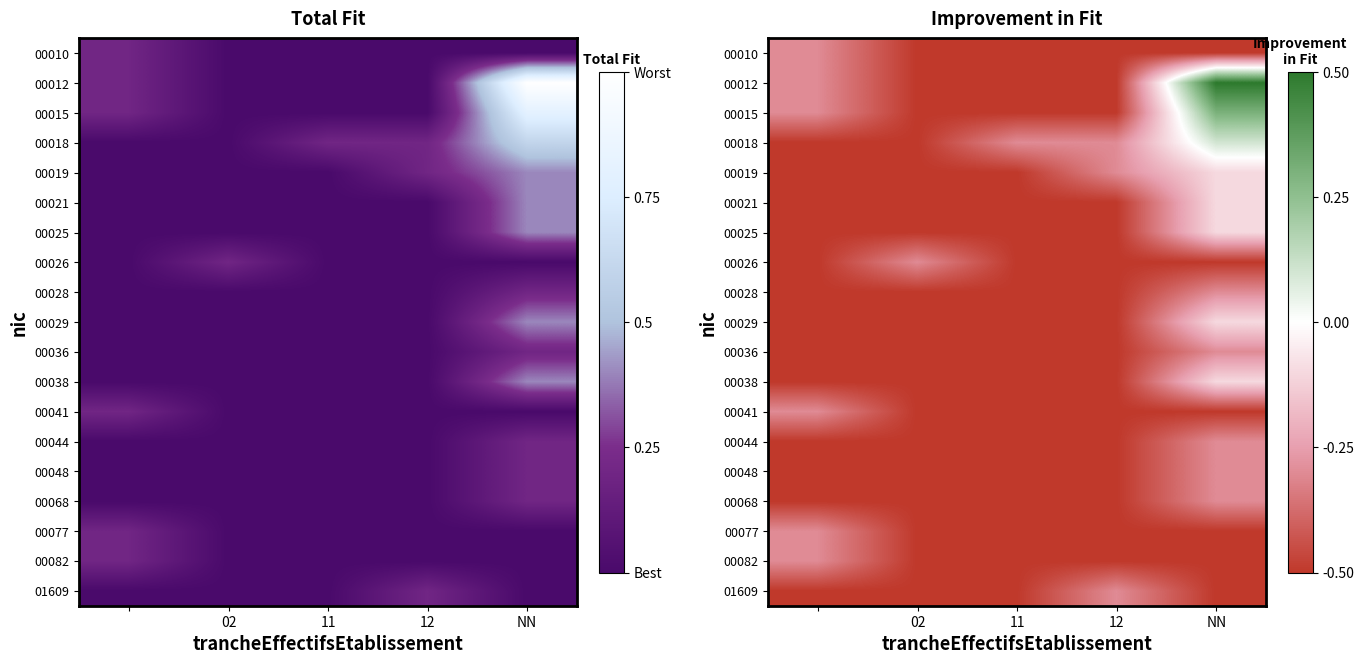

At which label does 00015 reach its peak?

NN